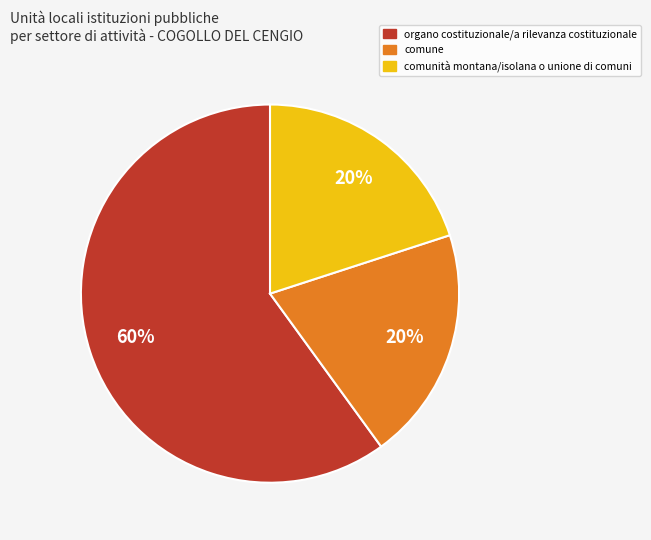

To the nearest percent, what percentage of the pie is organo costituzionale/a rilevanza costituzionale?

60%